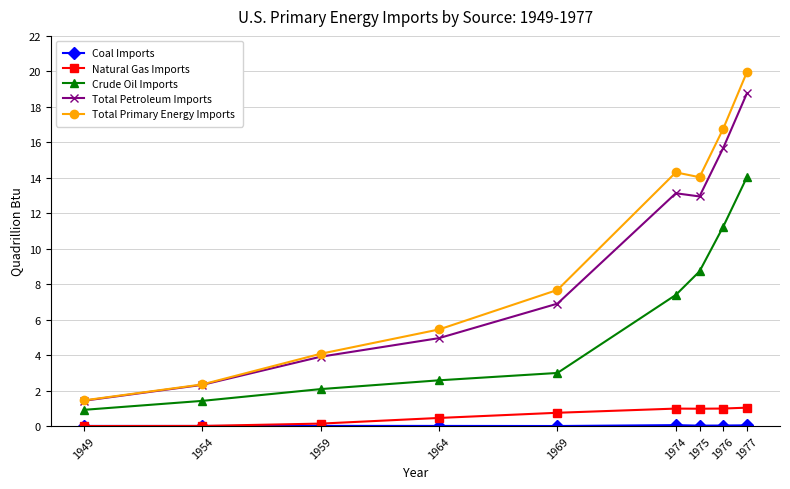

What is the maximum value shown in the chart?

19.9